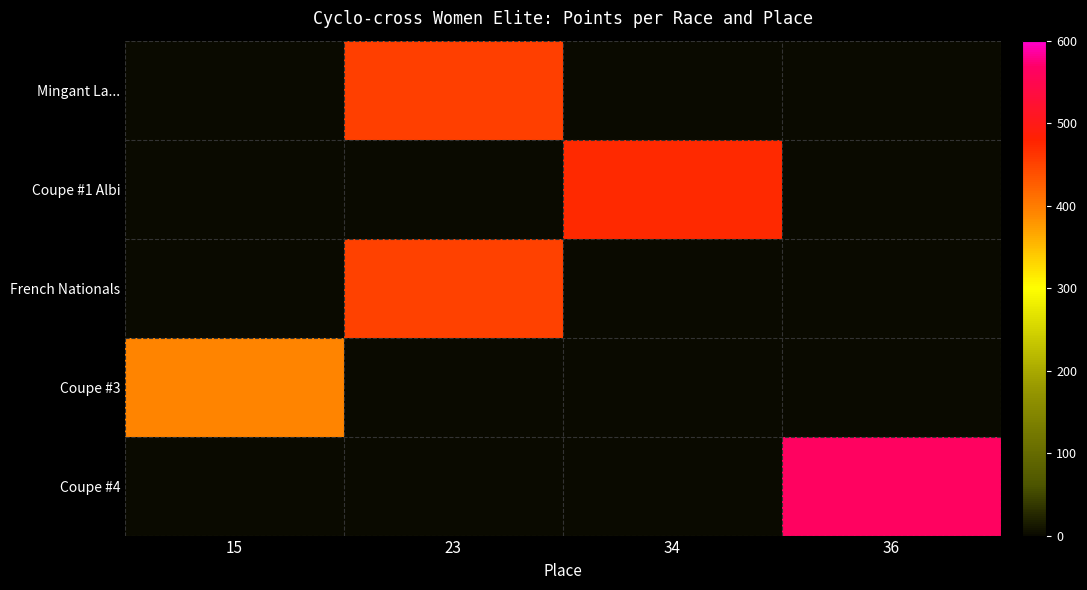

List the series in order of their peak value, lowest first.

Coupe #3, French Nationals, Mingant La..., Coupe #1 Albi, Coupe #4